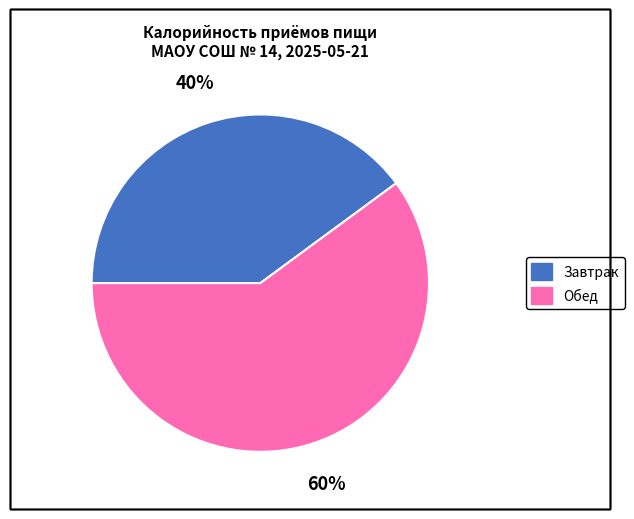

To the nearest percent, what is the difference between the Завтрак and Обед slice percentages?

20%